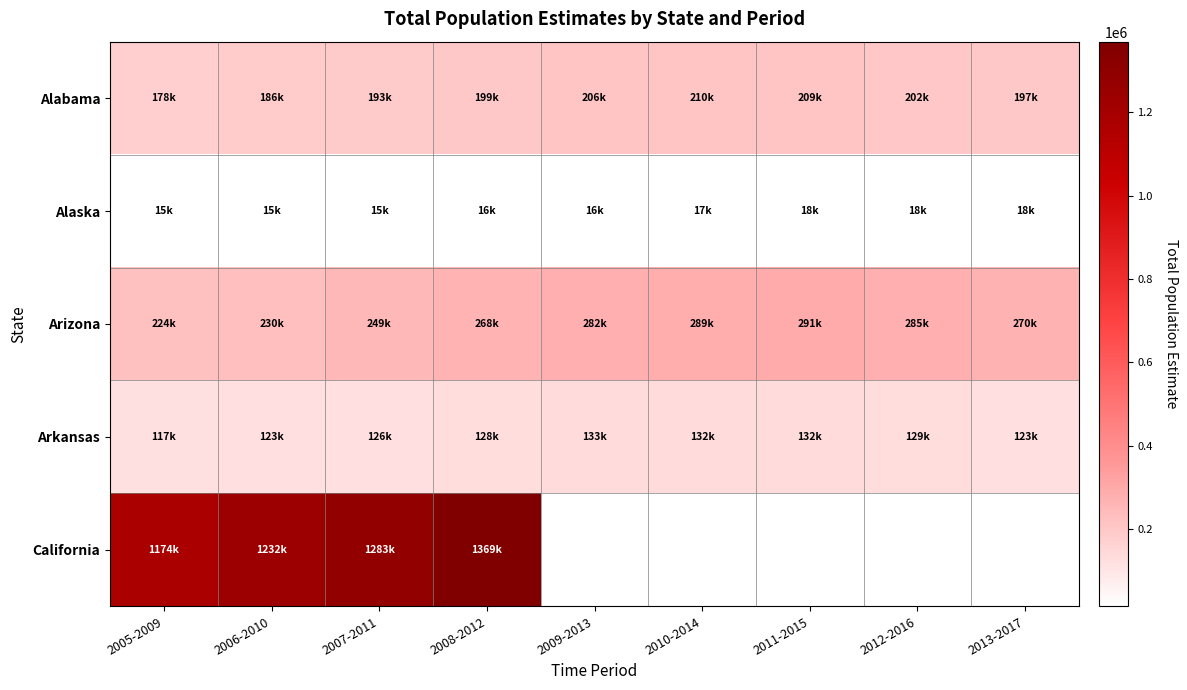

Which series has the largest range (max minus min)?

California